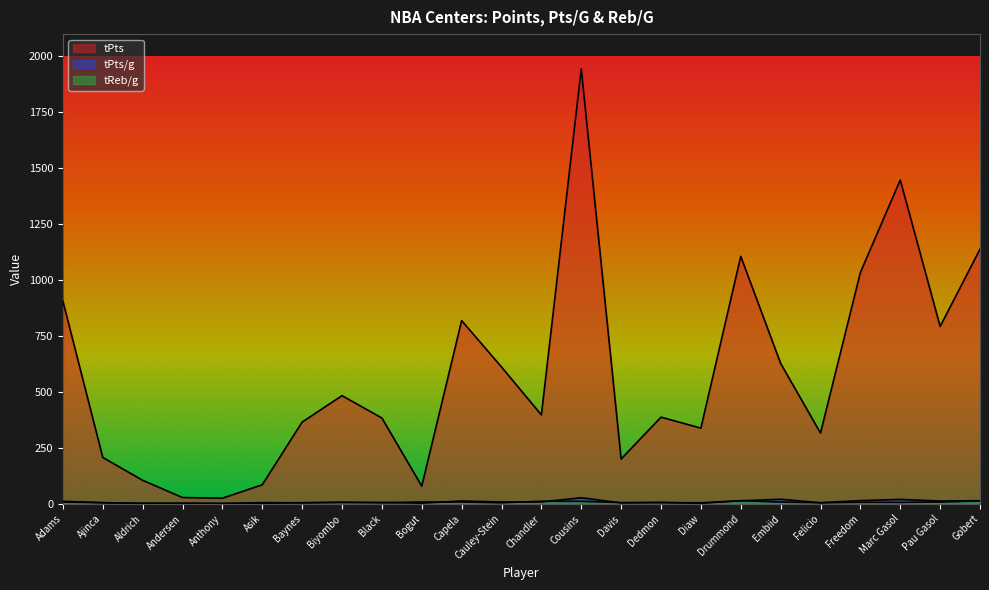

True or false: tReb/g has a value of 7.8 at Pau Gasol.

True